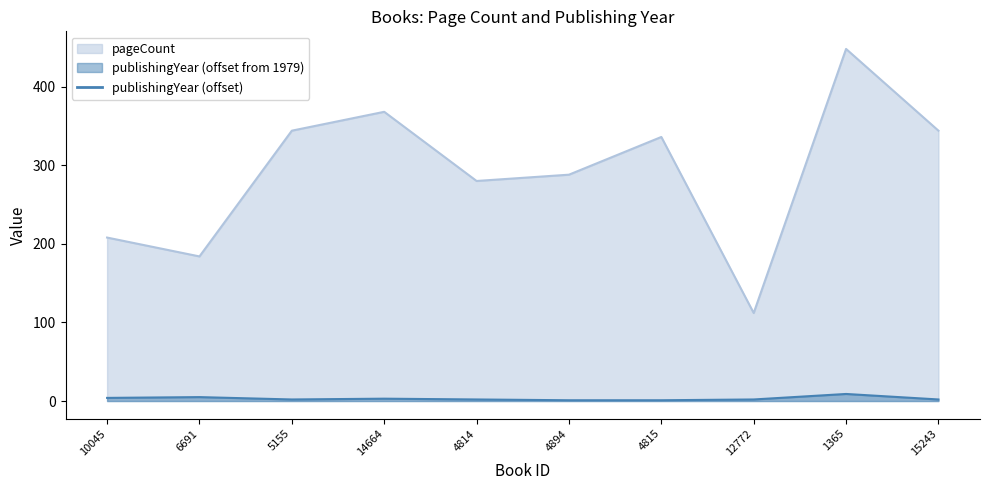

What is the greatest value displayed?

448